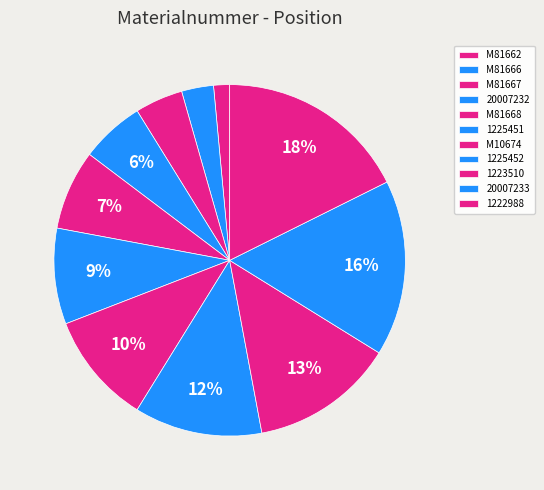

Which has a higher value, M81662 or 1225451?

1225451